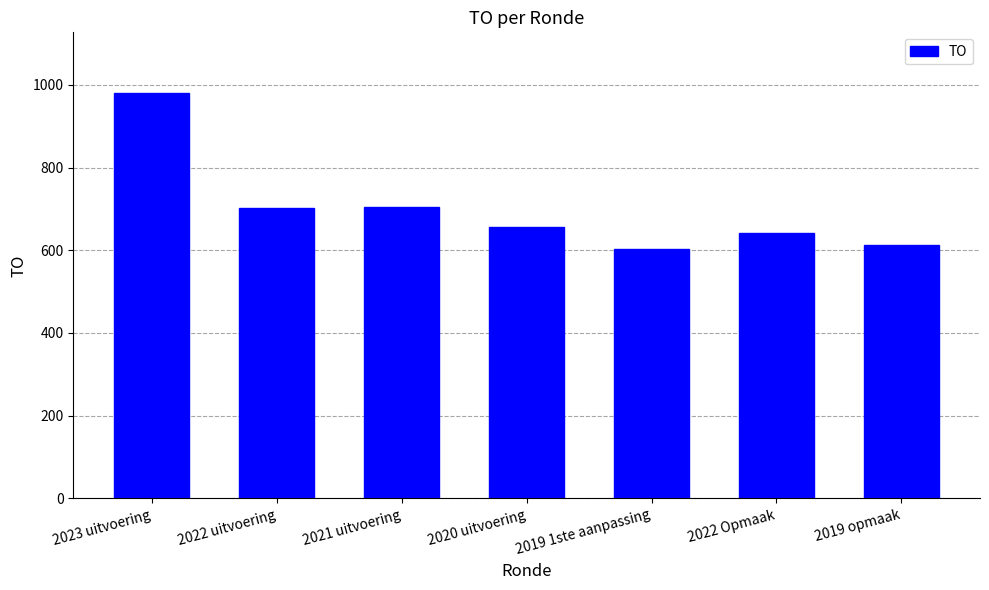

The chart shows a value of 613 at 2019 opmaak. True or false?

True